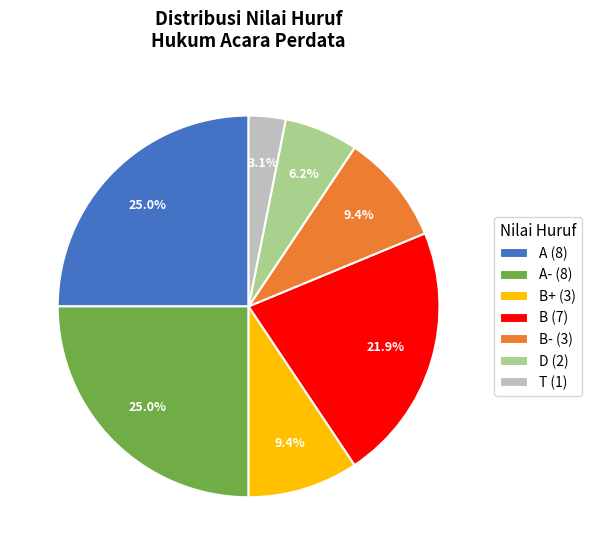

Is the sum of B- (3) and T (1) greater than half?

No